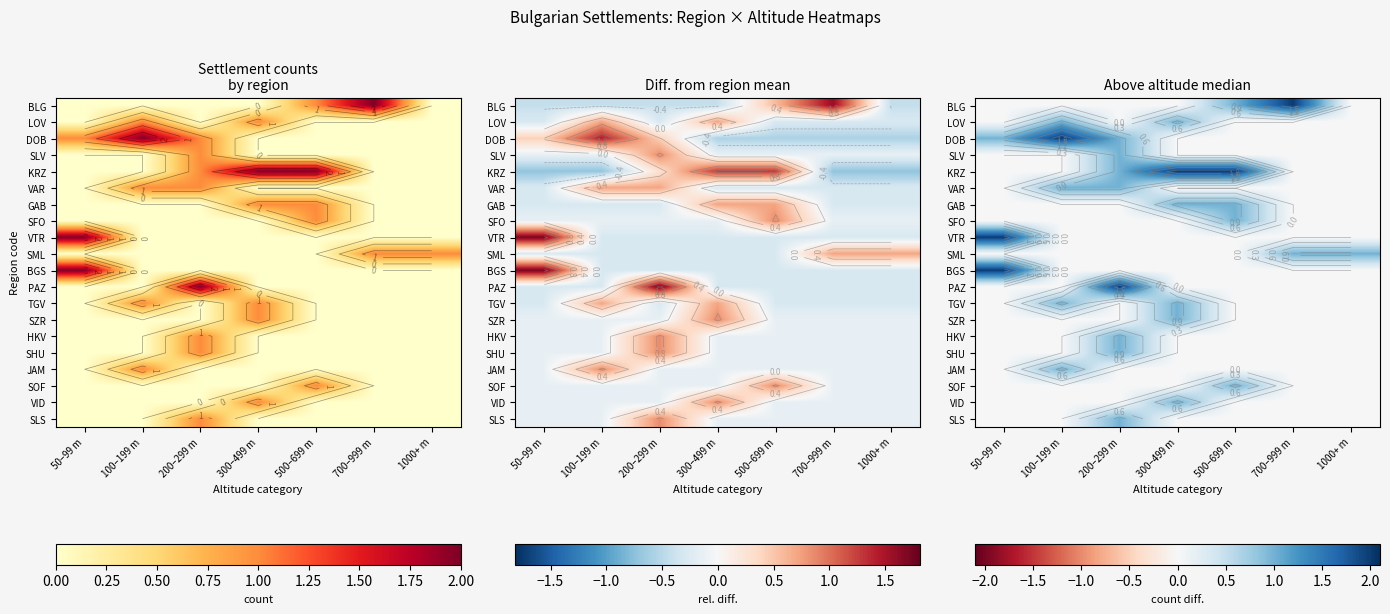

At which label does JAM reach its minimum?

50–99 m